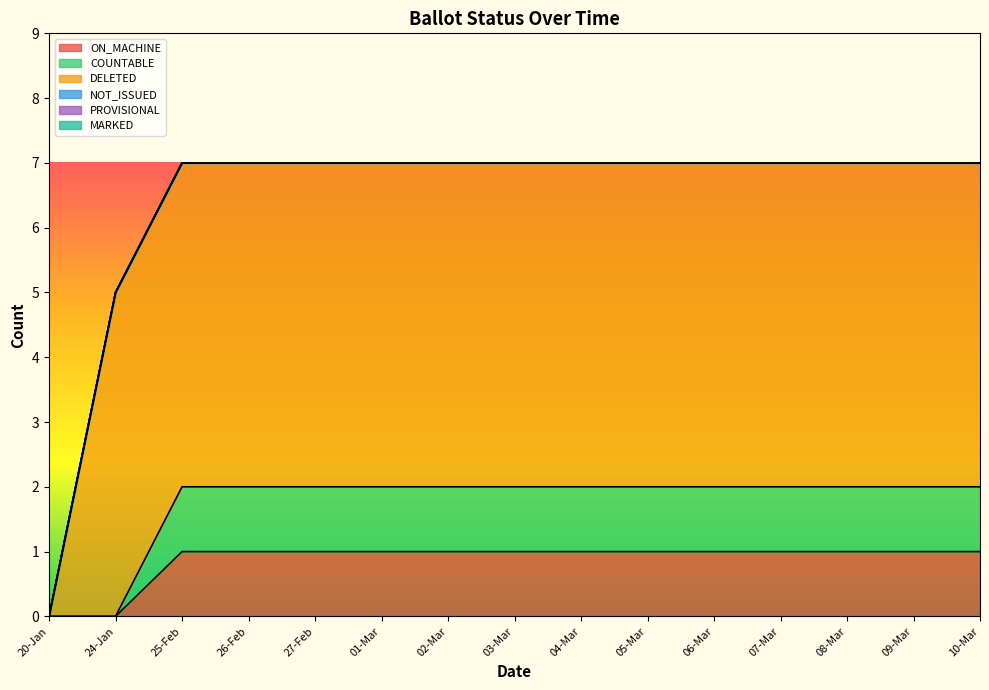

How many distinct data groups are displayed?

6